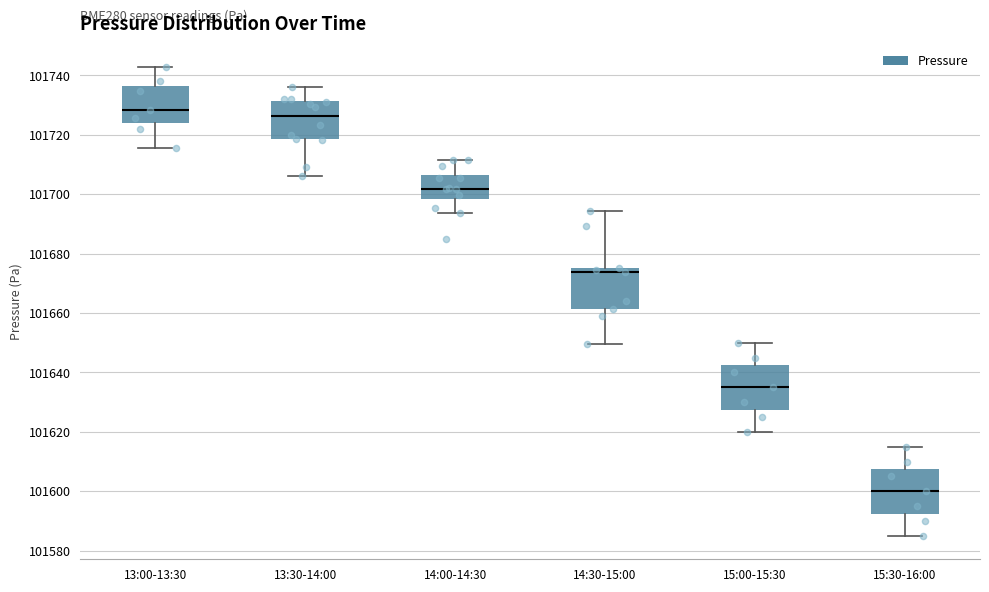

Reading left to right, read every box against the y-axis: the position of its median line, the range the box covers, and the ends of its whiskers. The values are not printed on the chart, so give them approximately, as read against the axis.

13:00-13:30: median 101728, box 101724 to 101736, whiskers 101716 to 101742
13:30-14:00: median 101726, box 101718 to 101732, whiskers 101706 to 101736
14:00-14:30: median 101702, box 101698 to 101706, whiskers 101694 to 101712
14:30-15:00: median 101674, box 101662 to 101676, whiskers 101650 to 101694
15:00-15:30: median 101636, box 101628 to 101642, whiskers 101620 to 101650
15:30-16:00: median 101600, box 101592 to 101608, whiskers 101586 to 101616